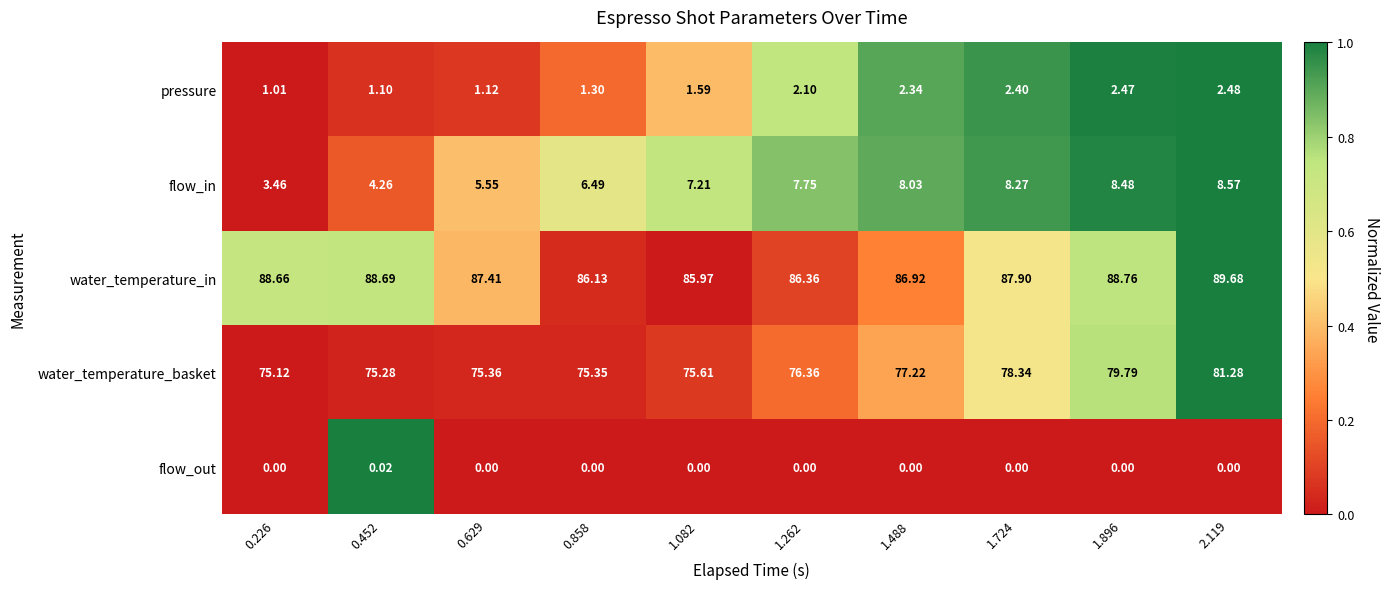

Count the number of categories in the chart.

10